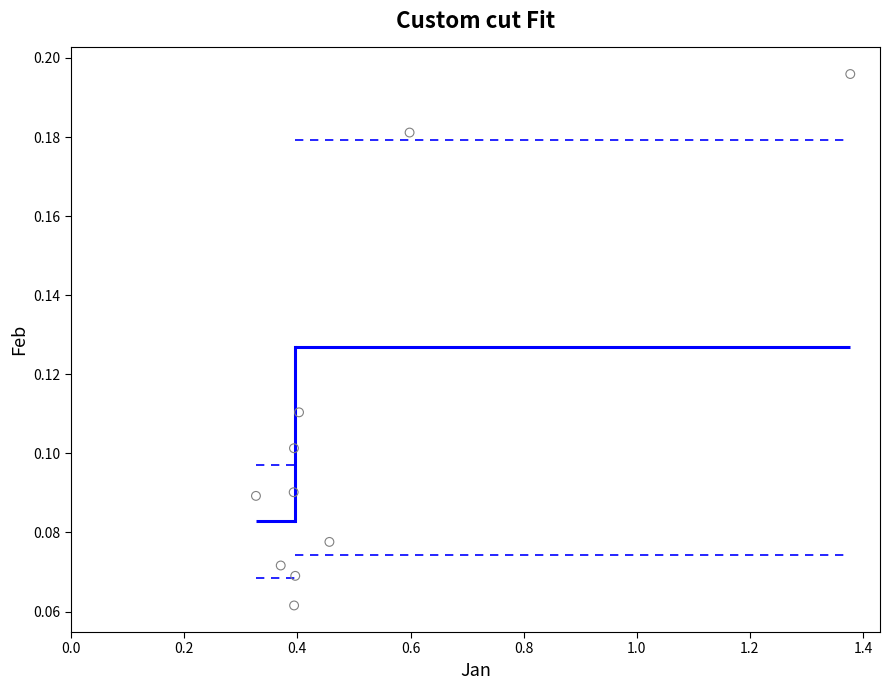

What is the average X value?

0.5